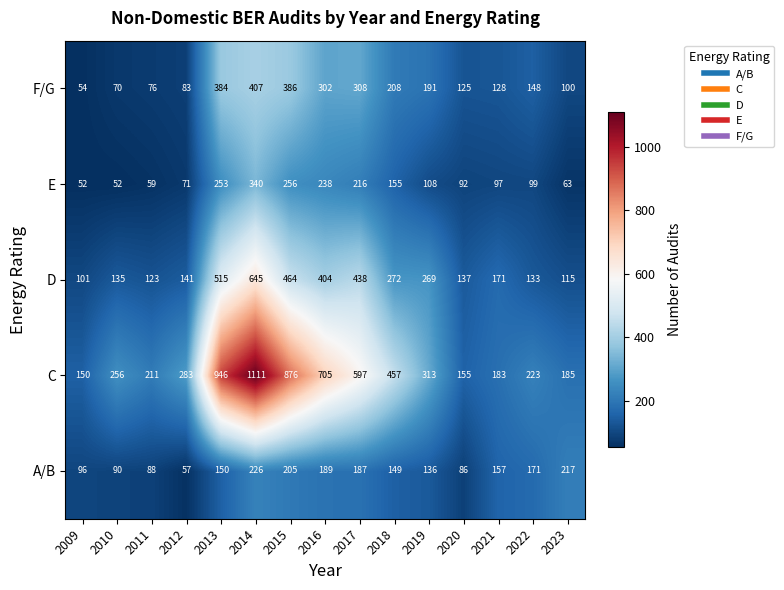

How many series are shown in this chart?

5